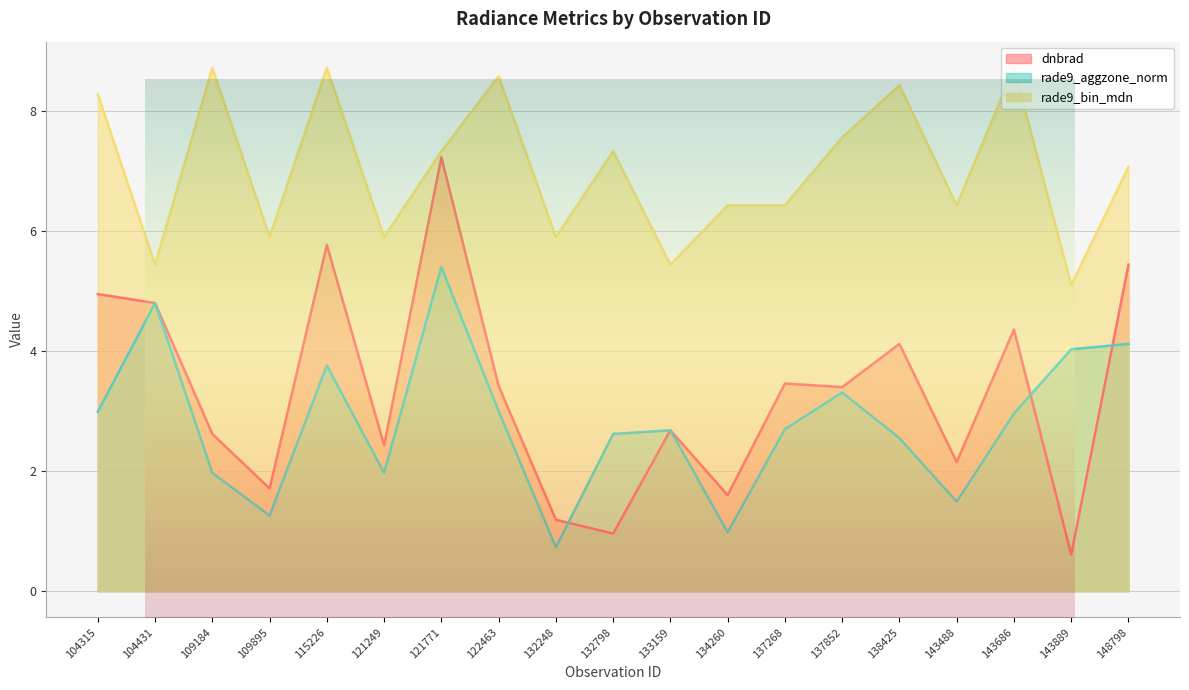

Is it true that dnbrad equals 3.5 at 137268?

True